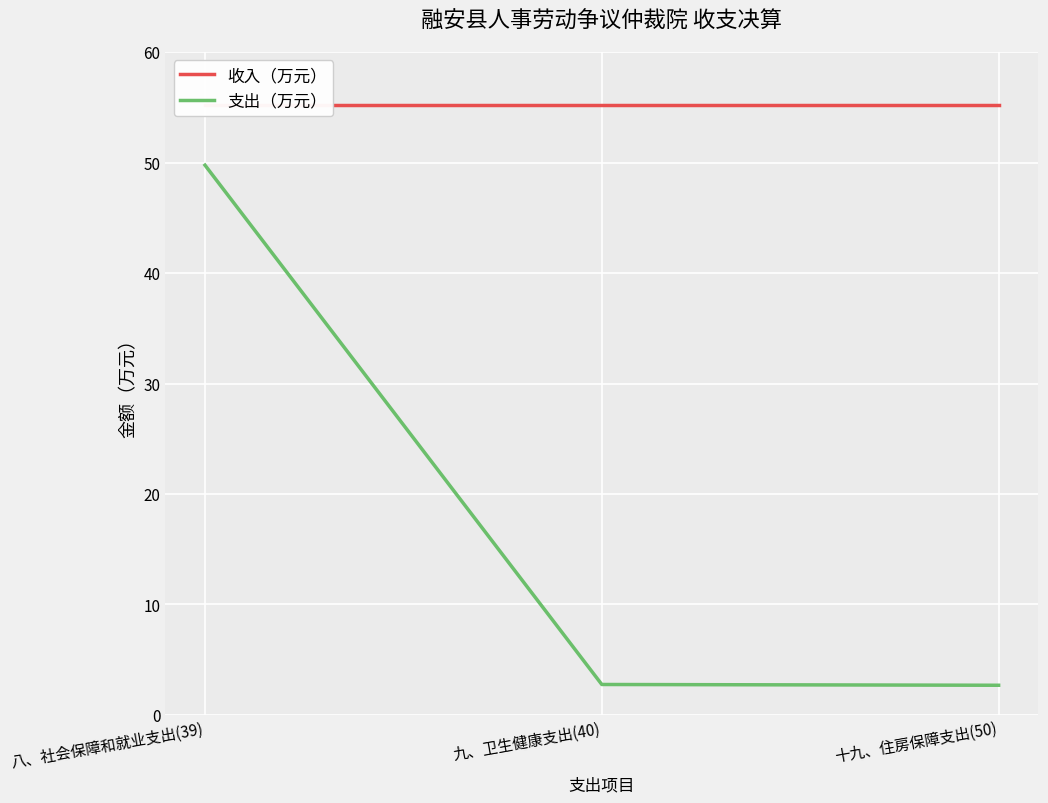

Which category has the highest value in the 收入（万元） series?

八、社会保障和就业支出(39)